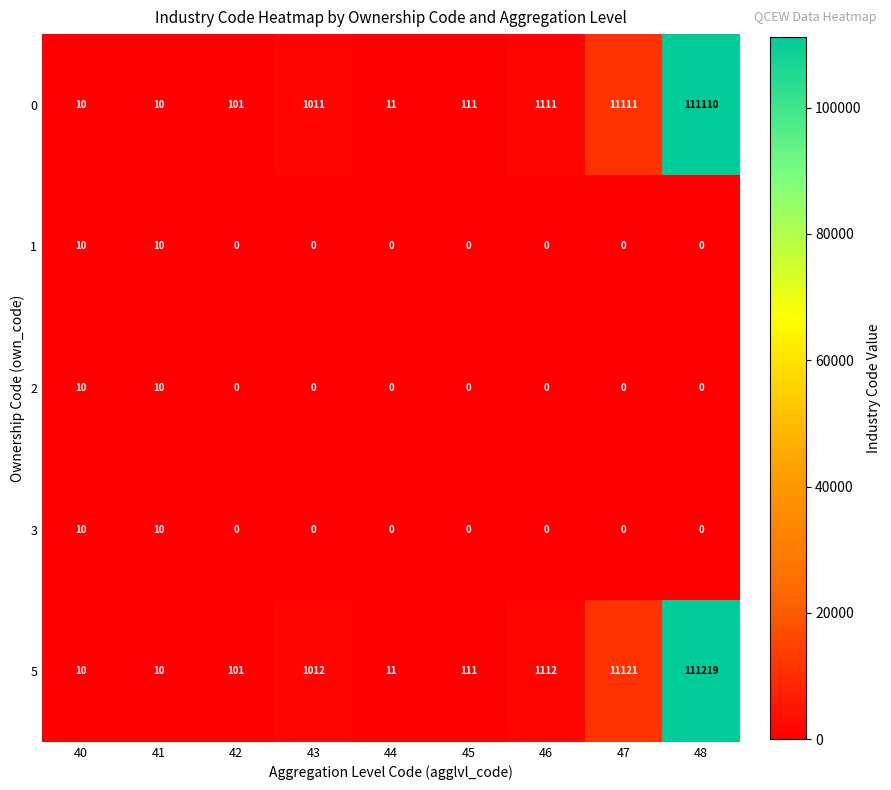

What is the greatest value displayed?

111219